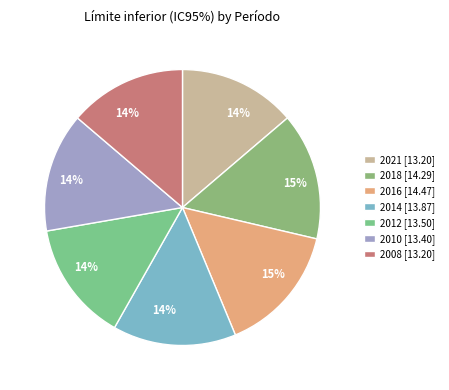

To the nearest percent, what percentage of the pie is 2012?

14%